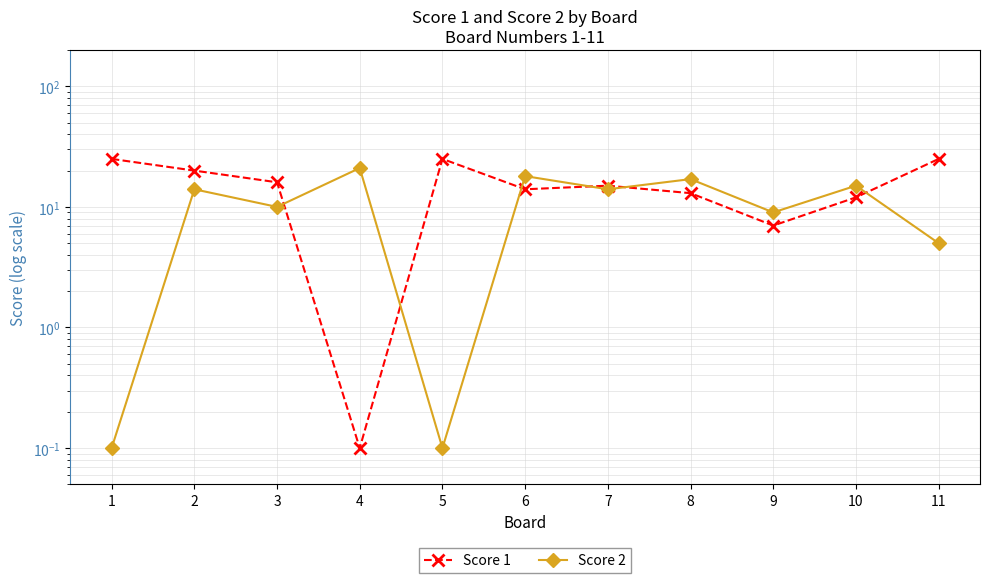

How many categories are shown in the chart?

11